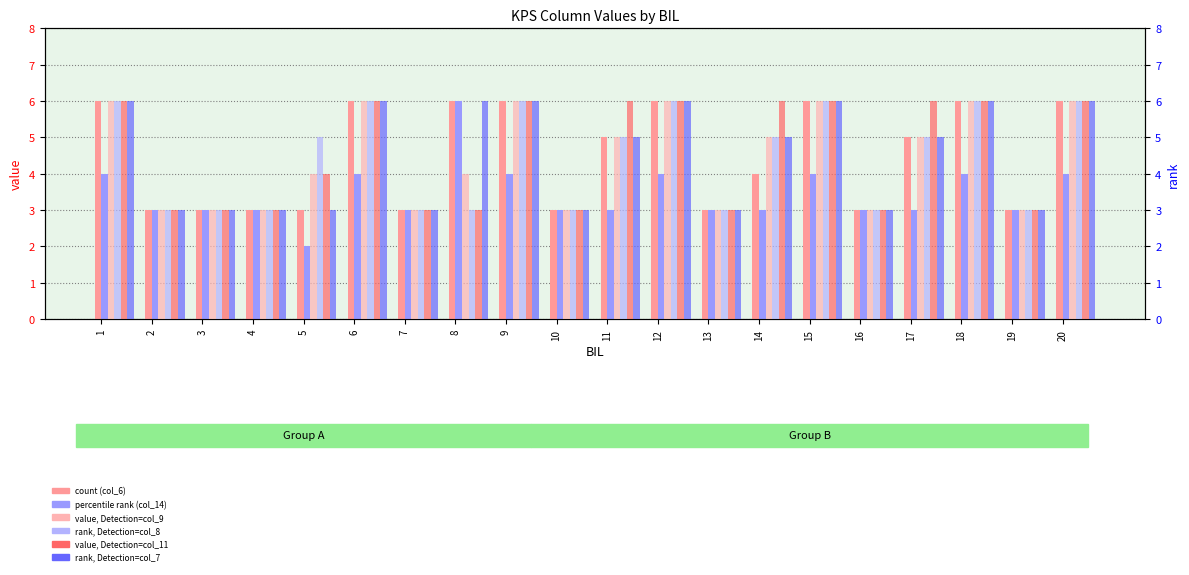

What is the difference between the maximum and minimum values in the col_7 series?

3